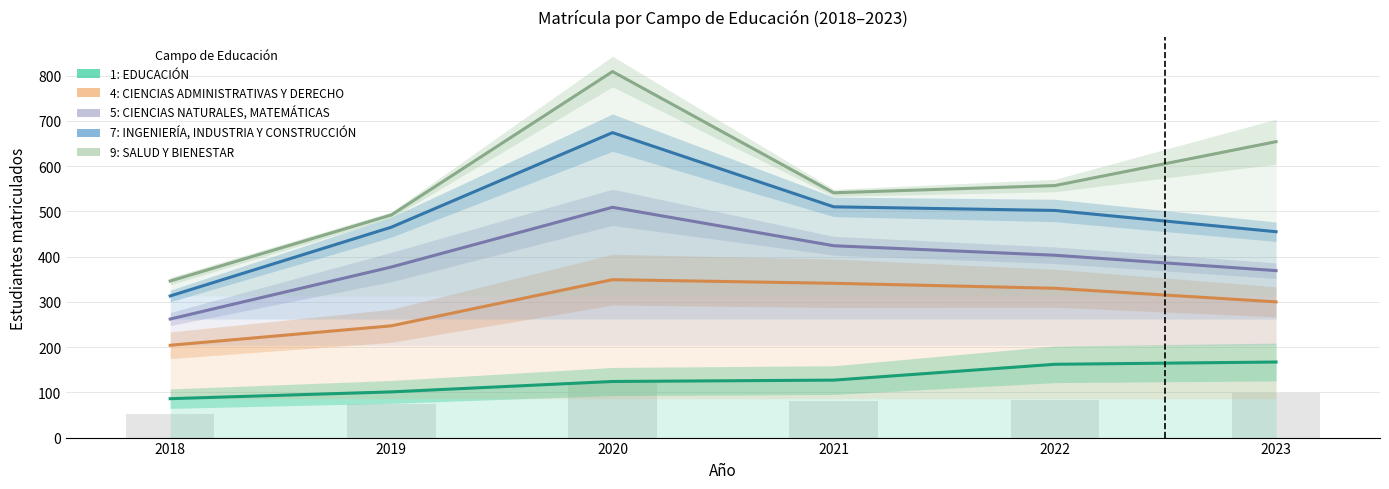

Which label corresponds to the largest value in the chart?

2020